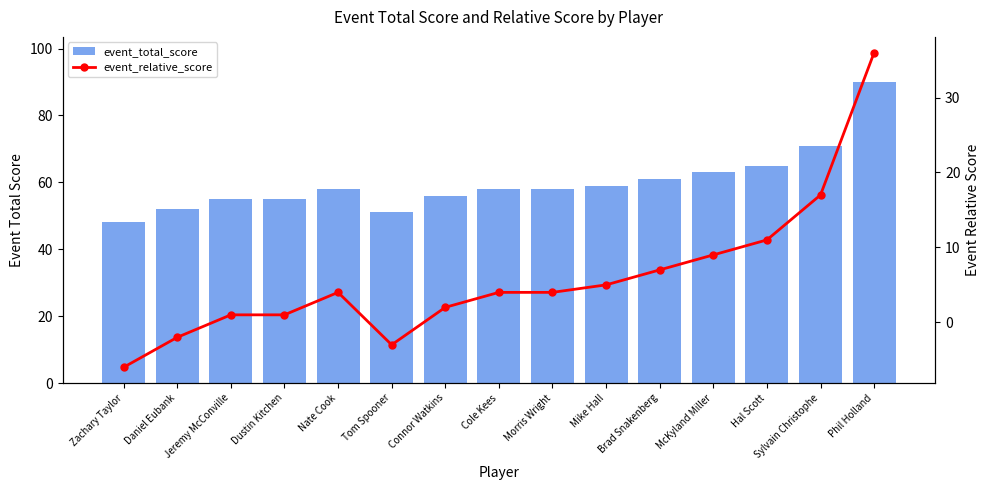

Count the number of data series in this chart.

2